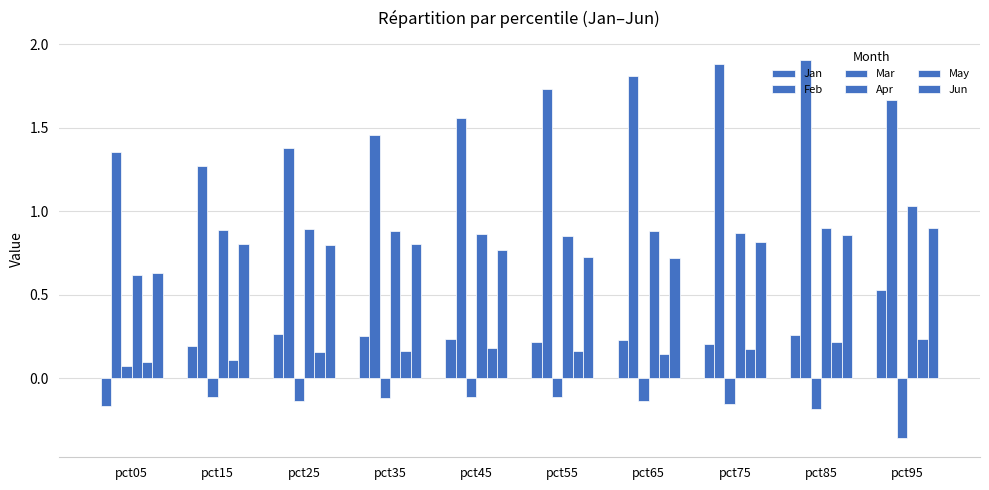

Reading left to right, what are all the values shown in this chart?

Jan: pct05=-0.2	pct15=0.2	pct25=0.3	pct35=0.3	pct45=0.2	pct55=0.2	pct65=0.2	pct75=0.2	pct85=0.3	pct95=0.5
Feb: pct05=1.4	pct15=1.3	pct25=1.4	pct35=1.5	pct45=1.6	pct55=1.7	pct65=1.8	pct75=1.9	pct85=1.9	pct95=1.7
Mar: pct05=0.1	pct15=-0.1	pct25=-0.1	pct35=-0.1	pct45=-0.1	pct55=-0.1	pct65=-0.1	pct75=-0.2	pct85=-0.2	pct95=-0.4
Apr: pct05=0.6	pct15=0.9	pct25=0.9	pct35=0.9	pct45=0.9	pct55=0.9	pct65=0.9	pct75=0.9	pct85=0.9	pct95=1.0
May: pct05=0.1	pct15=0.1	pct25=0.2	pct35=0.2	pct45=0.2	pct55=0.2	pct65=0.1	pct75=0.2	pct85=0.2	pct95=0.2
Jun: pct05=0.6	pct15=0.8	pct25=0.8	pct35=0.8	pct45=0.8	pct55=0.7	pct65=0.7	pct75=0.8	pct85=0.9	pct95=0.9